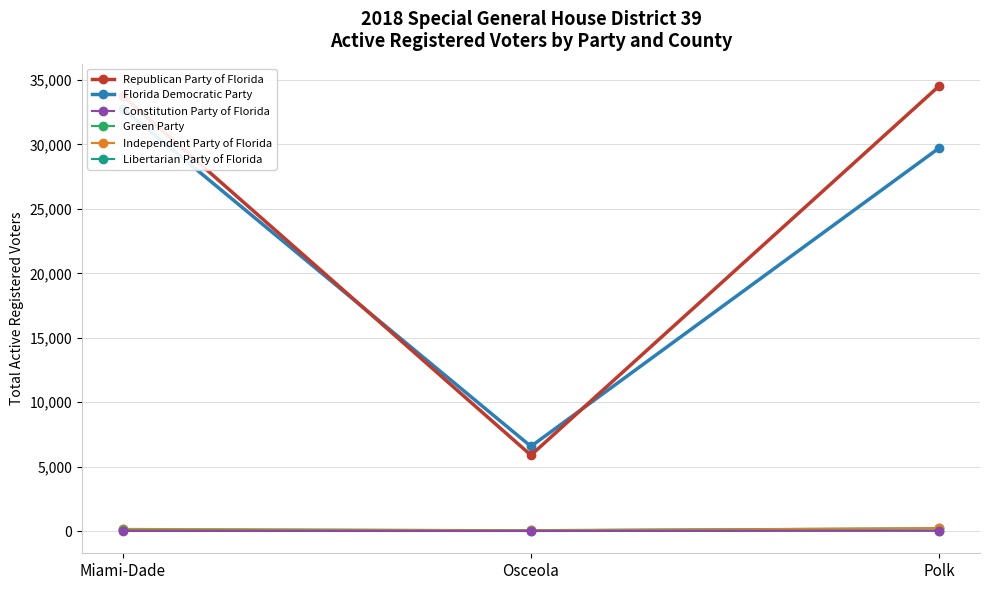

What are all the series names shown in the legend?

Republican Party of Florida, Florida Democratic Party, Constitution Party of Florida, Green Party, Independent Party of Florida, Libertarian Party of Florida